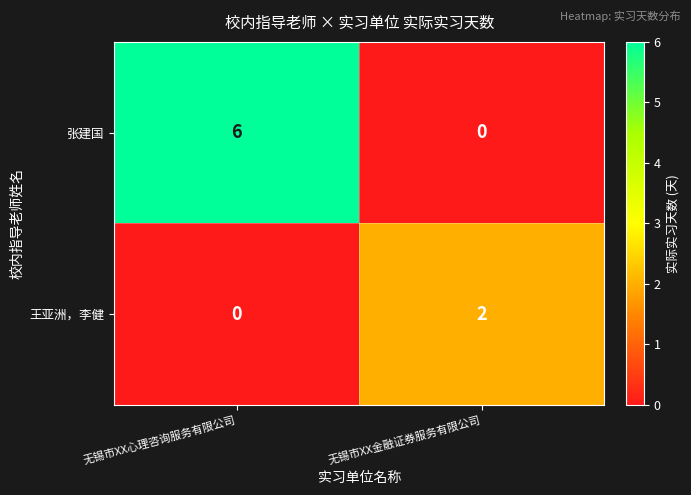

What is the difference between the maximum and minimum values in the 张建国 series?

6